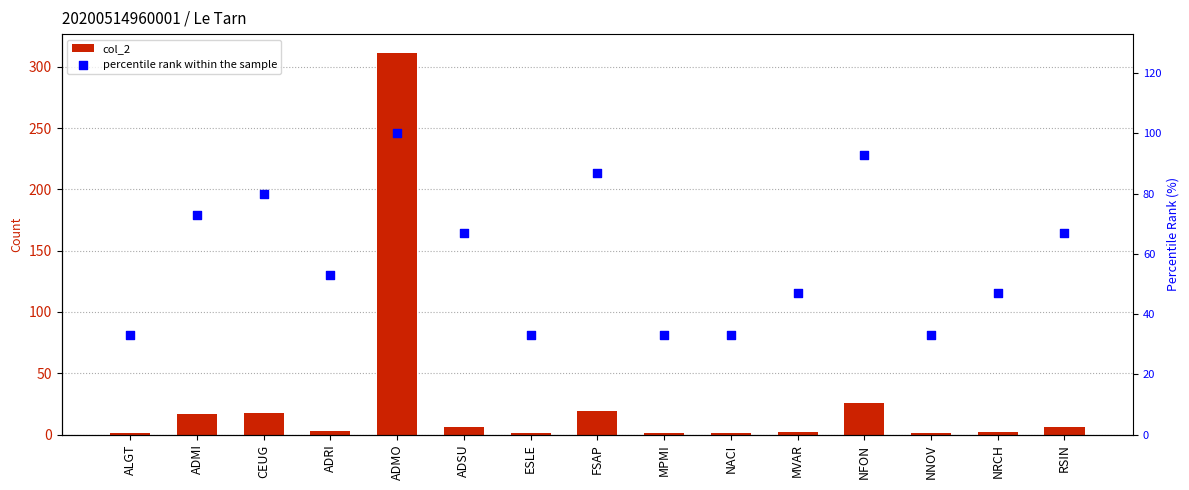

At how many categories does at least one series exceed 109?

1